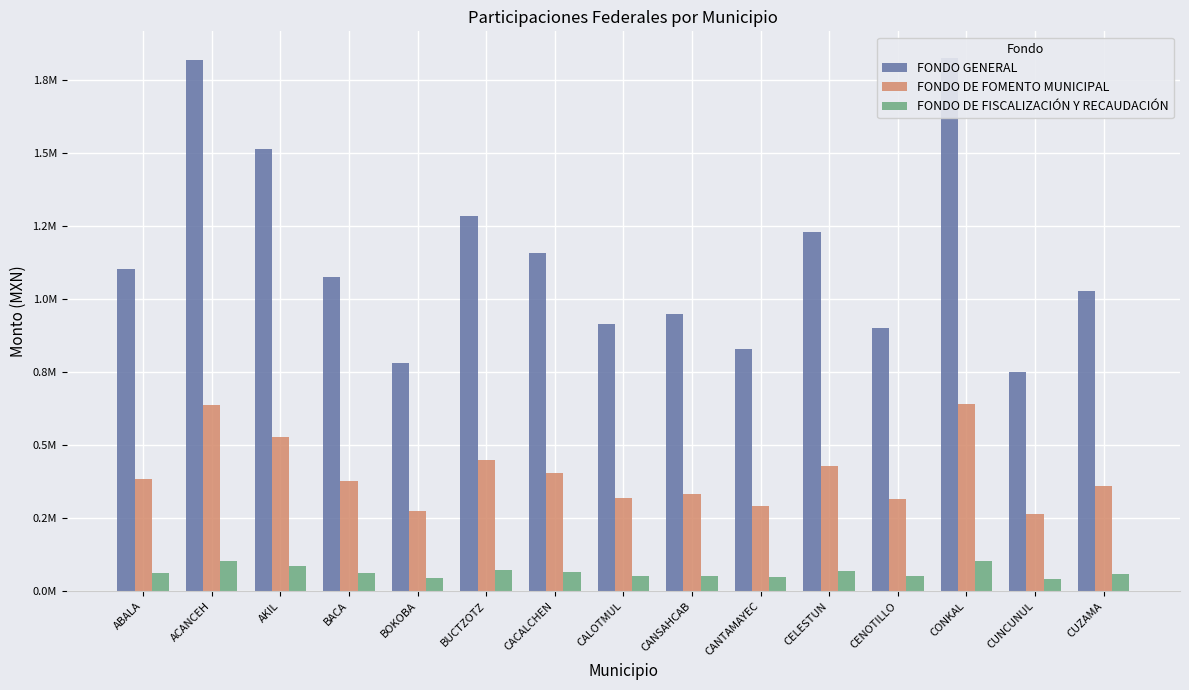

Reading left to right, list all the values displayed in this chart.

FONDO GENERAL: ABALA=1101514	ACANCEH=1820510	AKIL=1513721	BACA=1076993	BOKOBA=781780	BUCTZOTZ=1284420	CACALCHEN=1158891	CALOTMUL=913441	CANSAHCAB=949451	CANTAMAYEC=829211	CELESTUN=1229101	CENOTILLO=901197	CONKAL=1826129	CUNCUNUL=750962	CUZAMA=1027798
FONDO DE FOMENTO MUNICIPAL: ABALA=384295	ACANCEH=635563	AKIL=529001	BACA=376281	BOKOBA=273016	BUCTZOTZ=448390	CACALCHEN=404711	CALOTMUL=318741	CANSAHCAB=331254	CANTAMAYEC=289825	CELESTUN=429436	CENOTILLO=314401	CONKAL=640807	CUNCUNUL=262463	CUZAMA=359116
FONDO DE FISCALIZACIÓN Y RECAUDACIÓN: ABALA=61252	ACANCEH=101386	AKIL=84494	BACA=60082	BOKOBA=43569	BUCTZOTZ=71525	CACALCHEN=64585	CALOTMUL=50816	CANSAHCAB=52800	CANTAMAYEC=46300	CELESTUN=68572	CENOTILLO=50110	CONKAL=102871	CUNCUNUL=41926	CUZAMA=57346